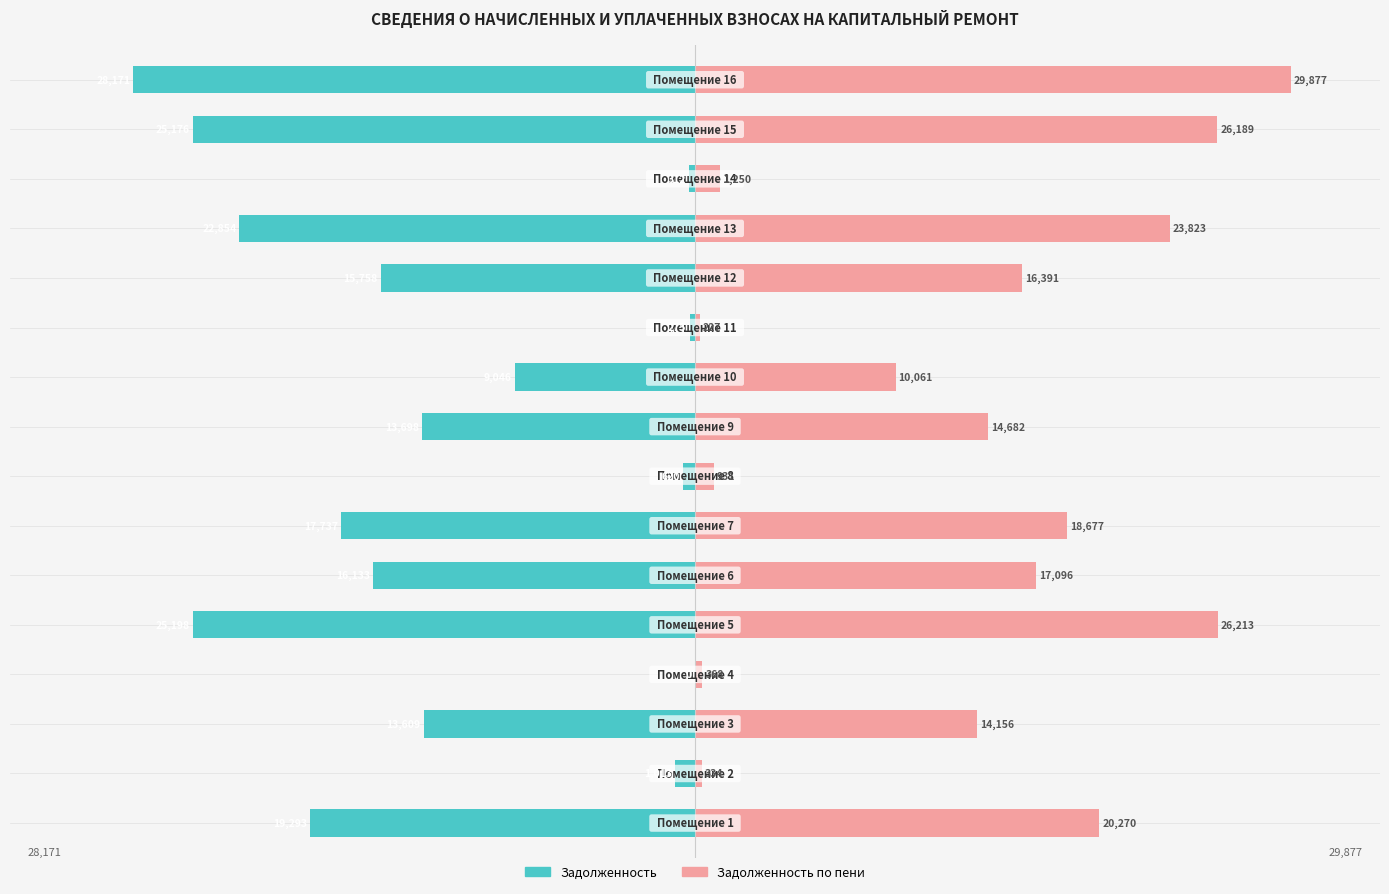

Count the number of data series in this chart.

2